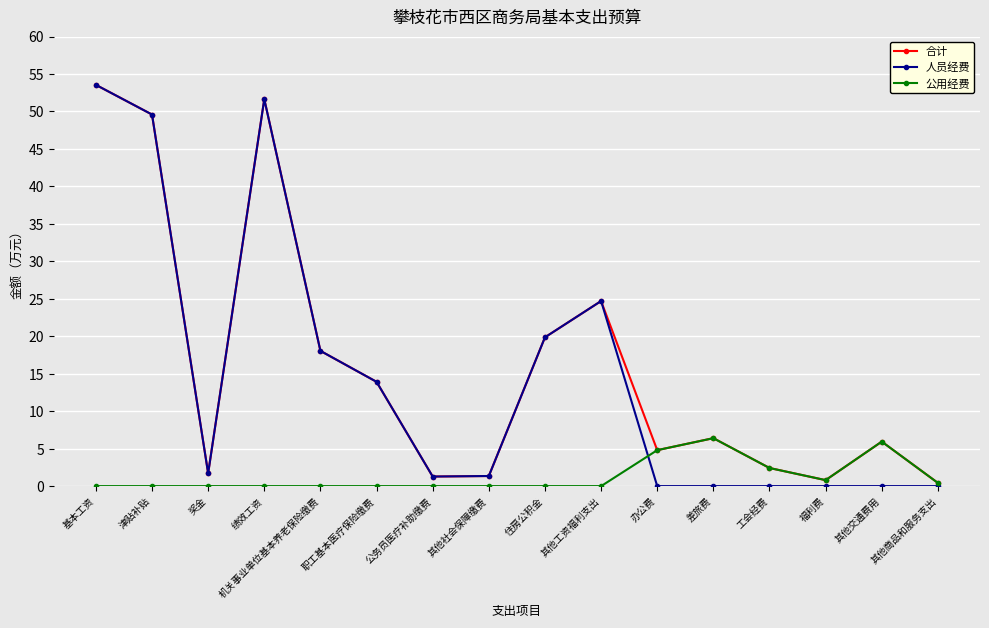

Where is the first local minimum for 合计?

奖金